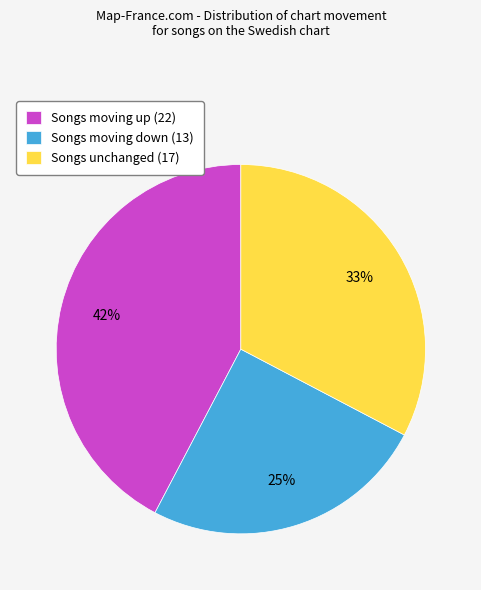

How many segments does this pie chart have?

3